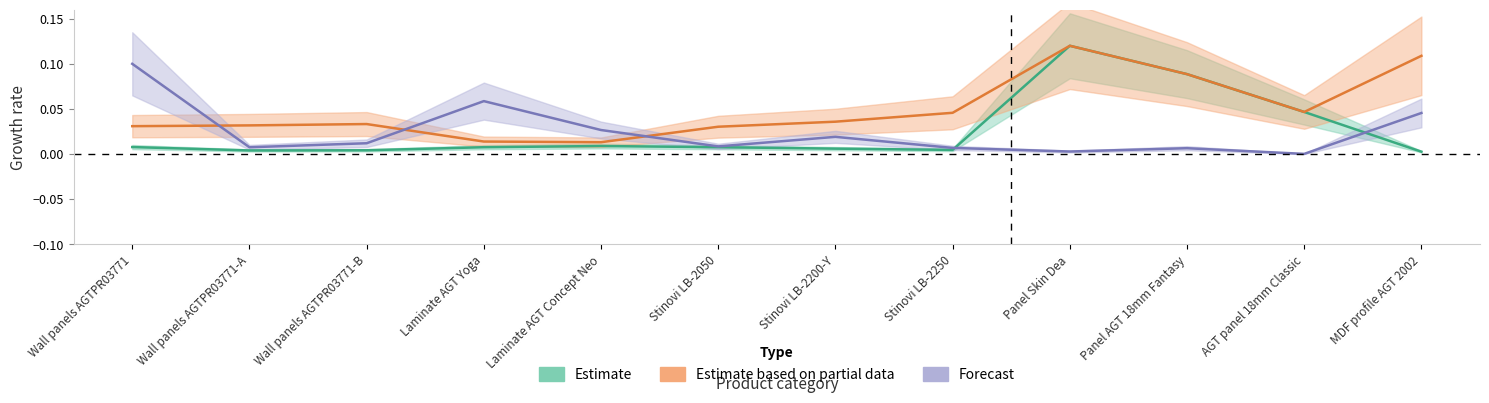

What is the difference between the maximum and minimum values in the Ціна series?

0.1